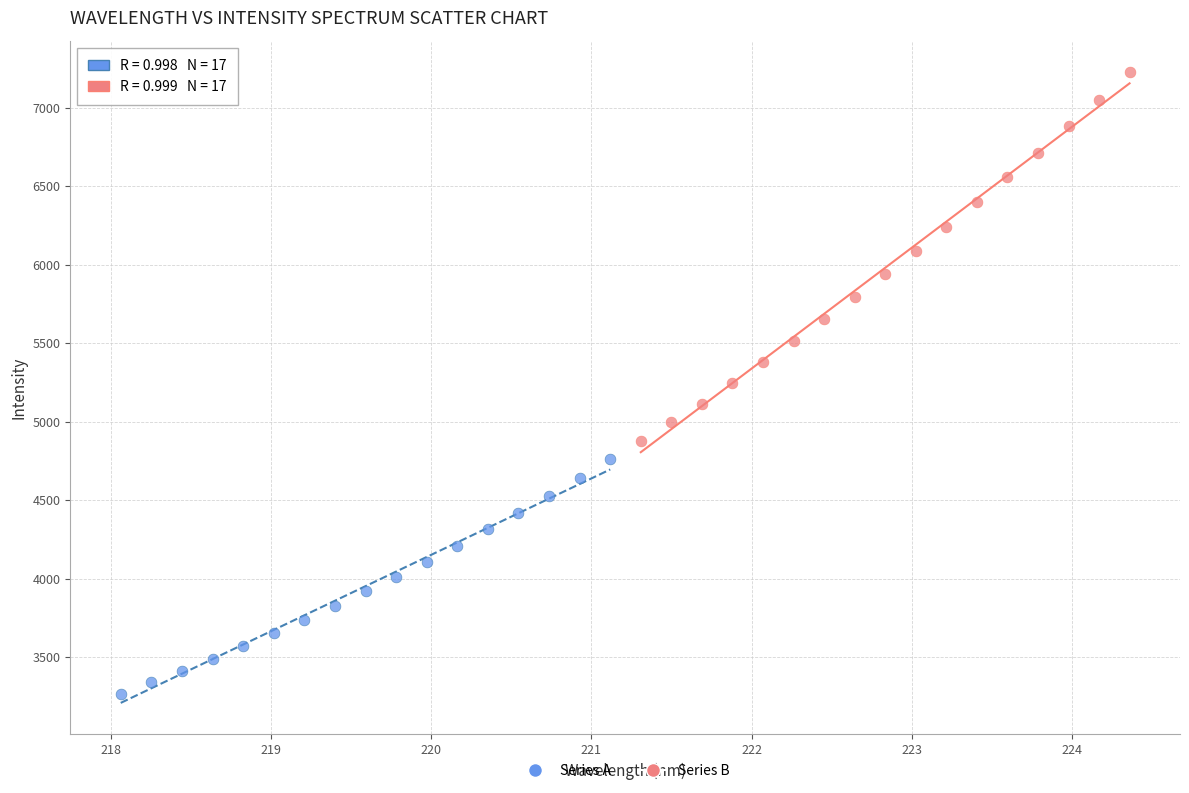

Which series contains the highest Y value?

Series B